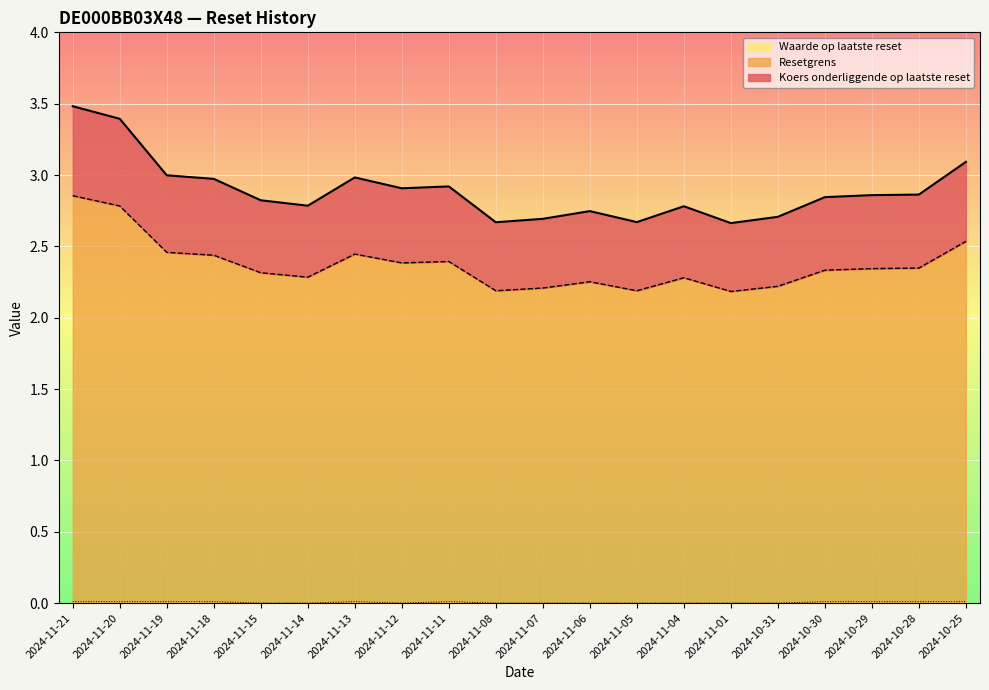

In Waarde op laatste reset, how many points are higher than both neighbors (excluding endpoints)?

2